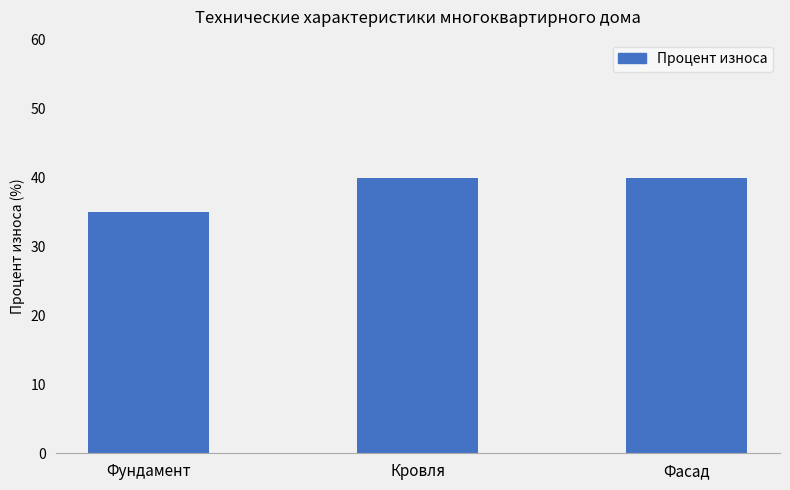

What is the change in value from Фундамент to Фасад?

+5